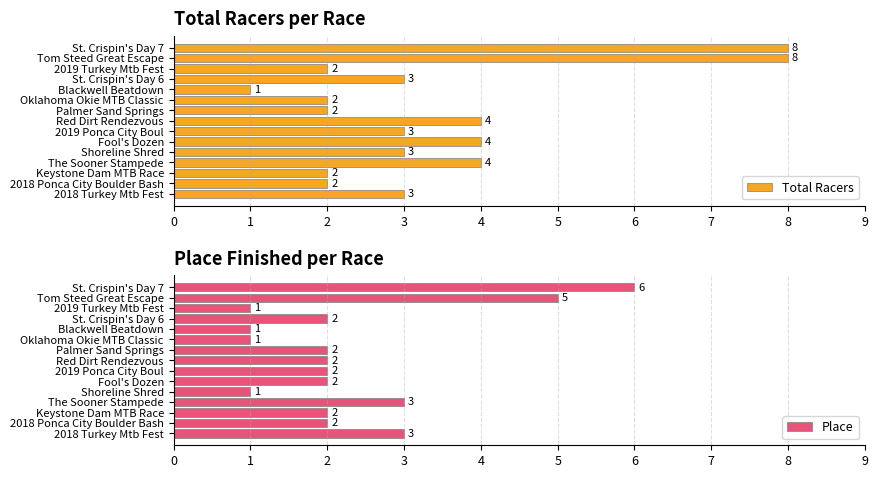

What is the sum of all Total Racers values?

51